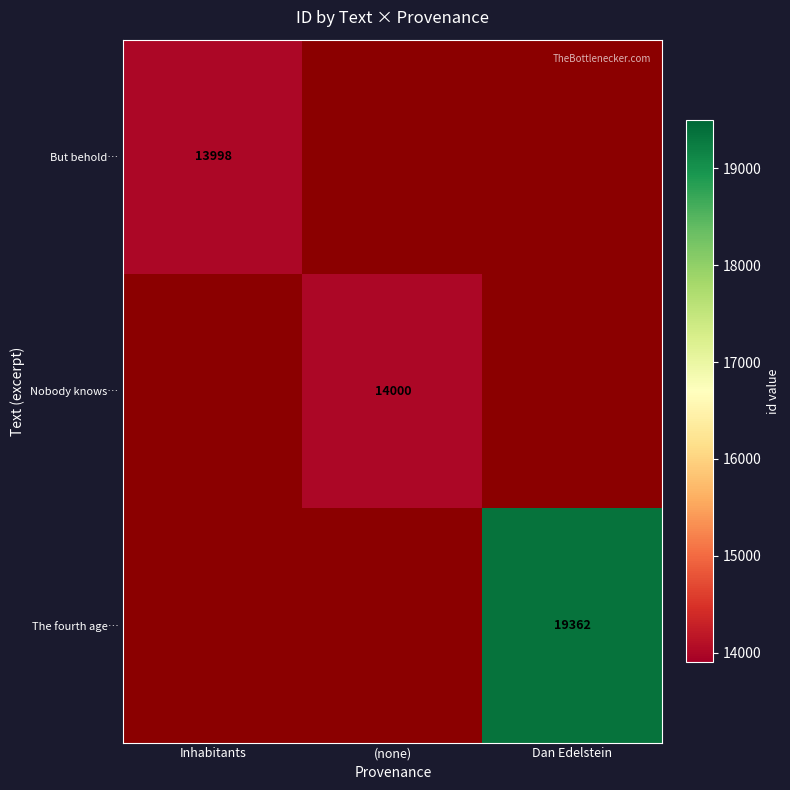

At which category does the chart reach its minimum across all series?

Inhabitants